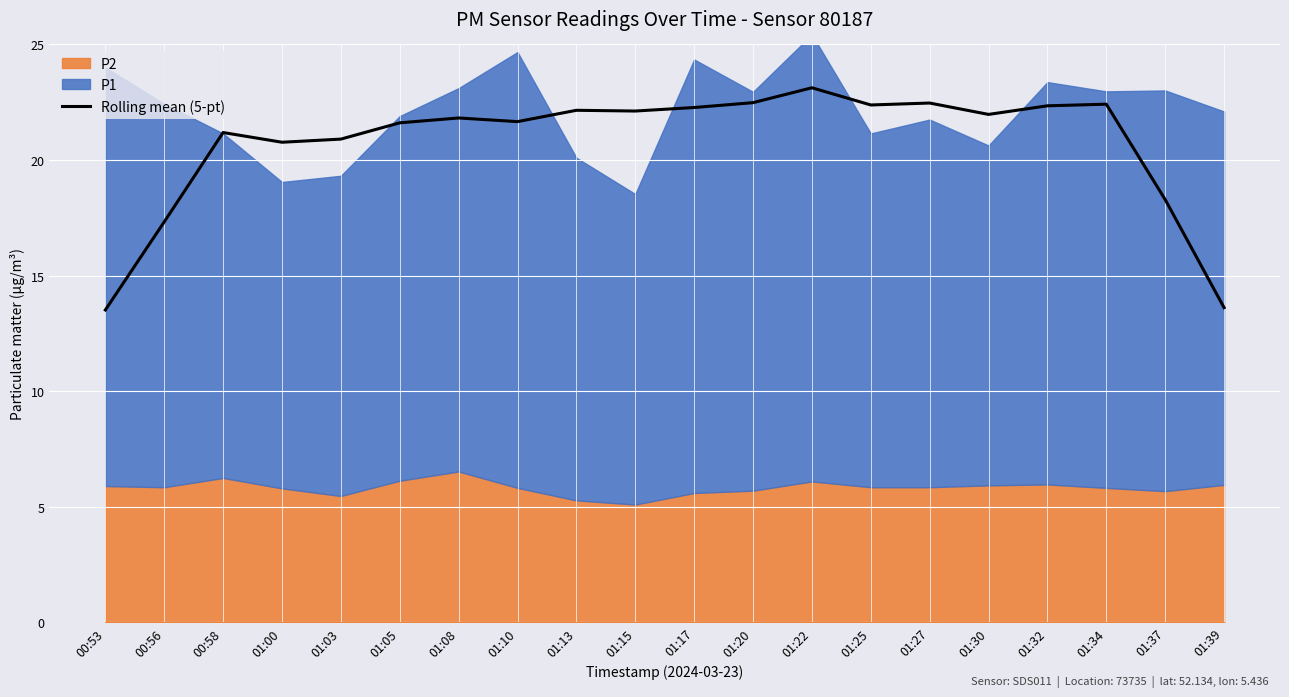

How many points are higher than both their immediate neighbors (excluding endpoints)?

6